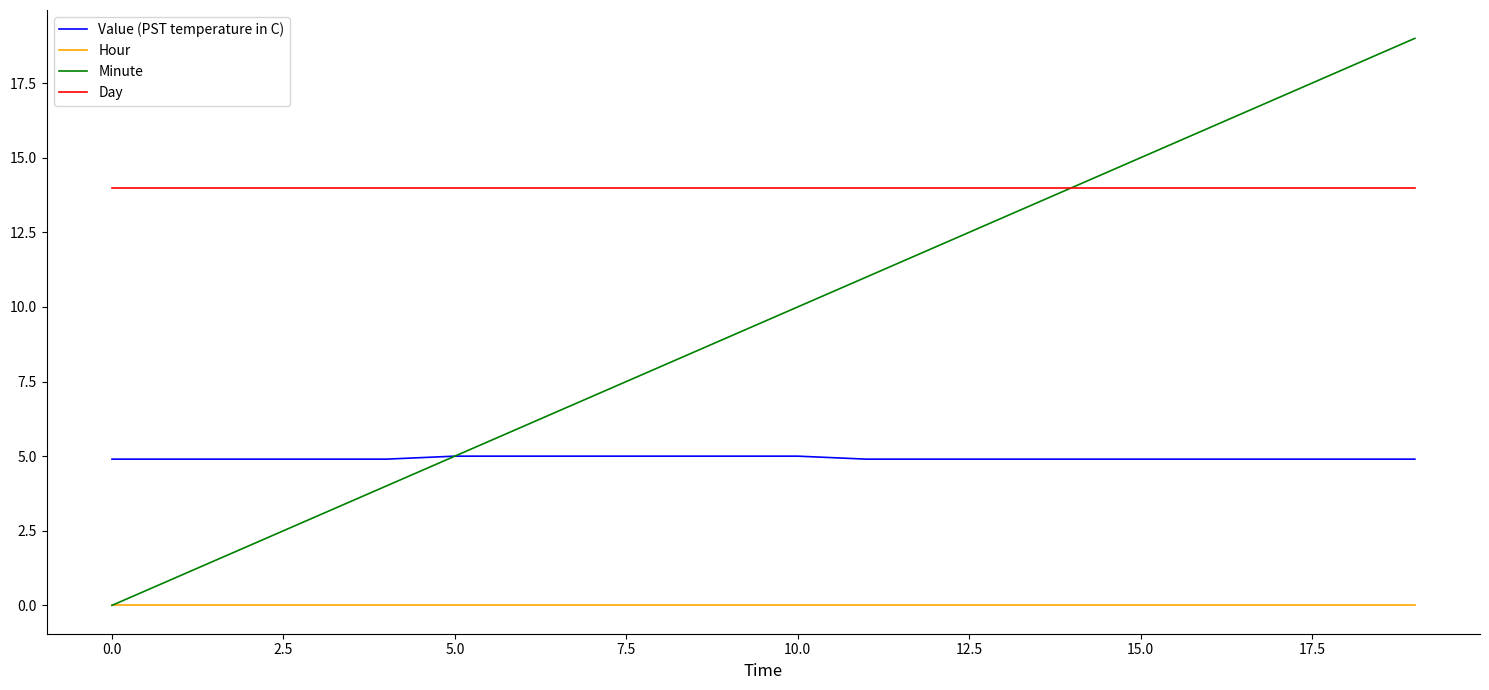

Reading left to right, transcribe all the data shown in this chart.

Value (PST temperature in C): 4.9	4.9	4.9	4.9	4.9	5.0	5.0	5.0	5.0	5.0	5.0	4.9	4.9	4.9	4.9	4.9	4.9	4.9	4.9	4.9
Hour: 0.0	0.0	0.0	0.0	0.0	0.0	0.0	0.0	0.0	0.0	0.0	0.0	0.0	0.0	0.0	0.0	0.0	0.0	0.0	0.0
Minute: 0.0	1.0	2.0	3.0	4.0	5.0	6.0	7.0	8.0	9.0	10.0	11.0	12.0	13.0	14.0	15.0	16.0	17.0	18.0	19.0
Day: 14.0	14.0	14.0	14.0	14.0	14.0	14.0	14.0	14.0	14.0	14.0	14.0	14.0	14.0	14.0	14.0	14.0	14.0	14.0	14.0